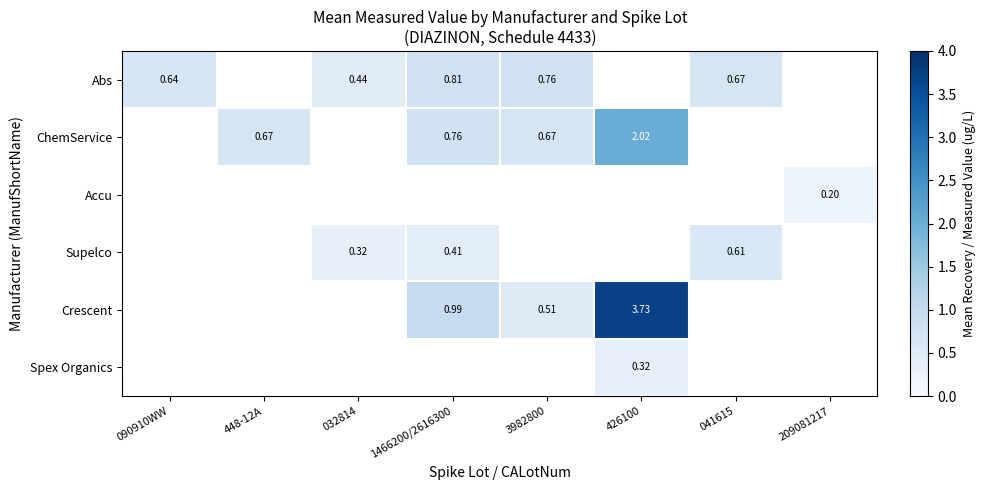

Is the value of Abs at 1466200/2616300 greater than the value of Supelco at 032814?

Yes